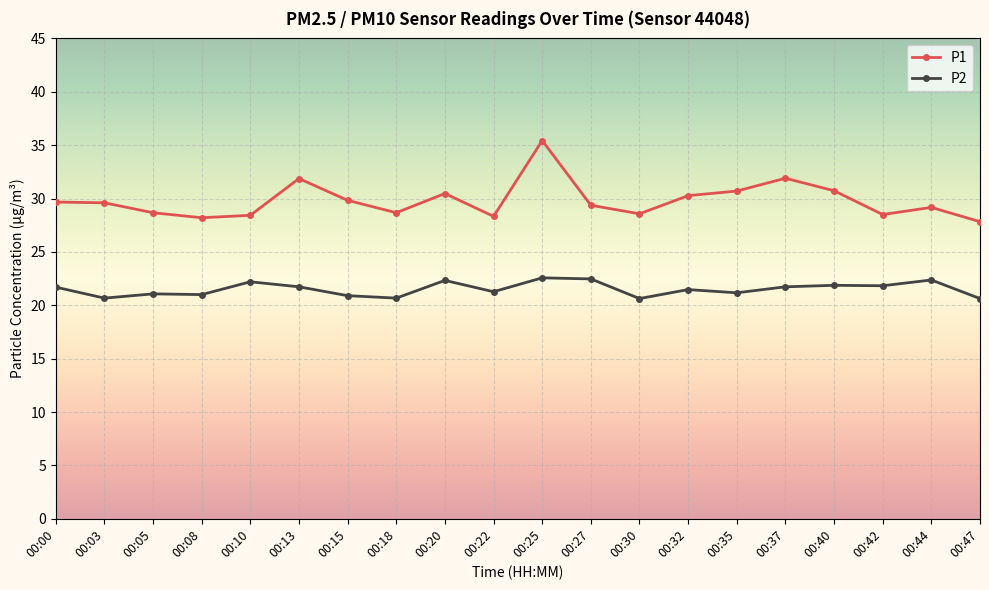

Rank the series at 00:08 from highest to lowest value.

P1, P2